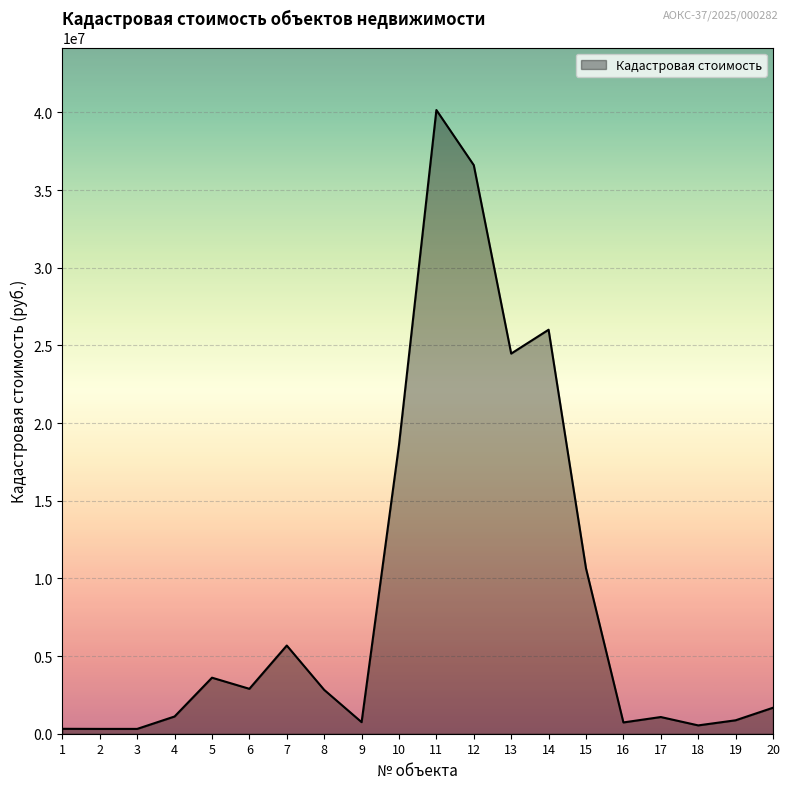

Is it true that the value at 8 is 900468.1?

False